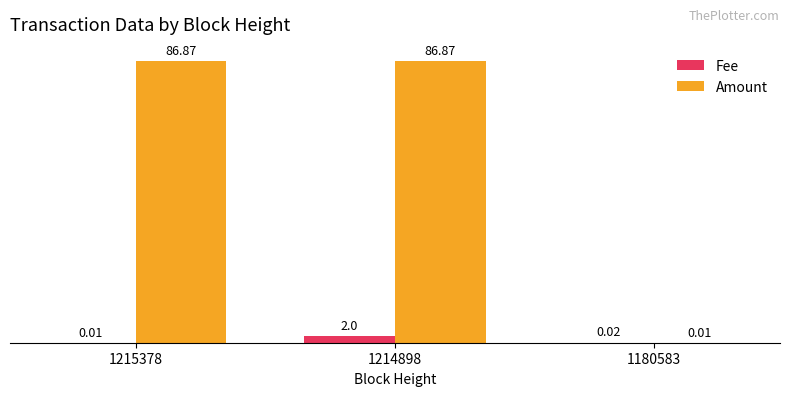

Between 1214898 and 1180583, which series saw the biggest shift?

Amount